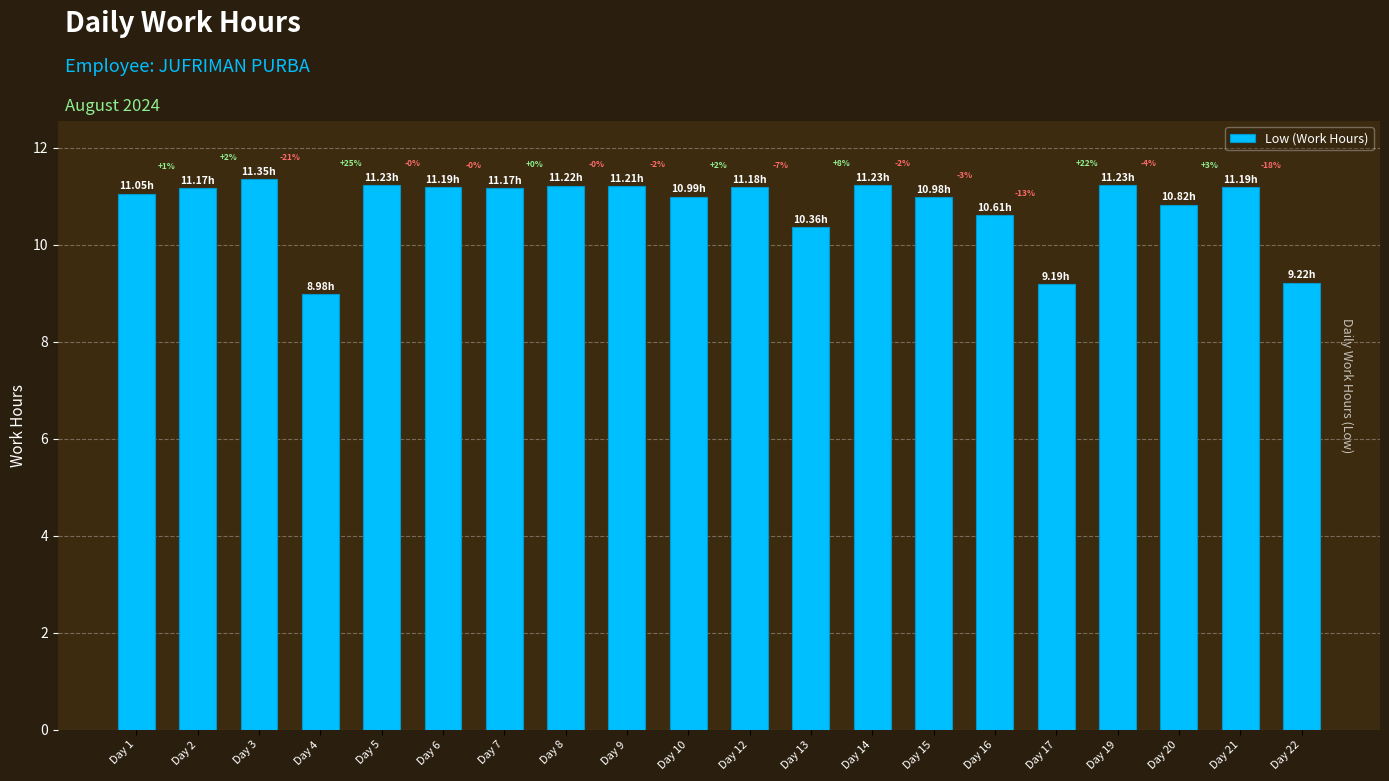

Which has a higher value, Day 5 or Day 12?

Day 5